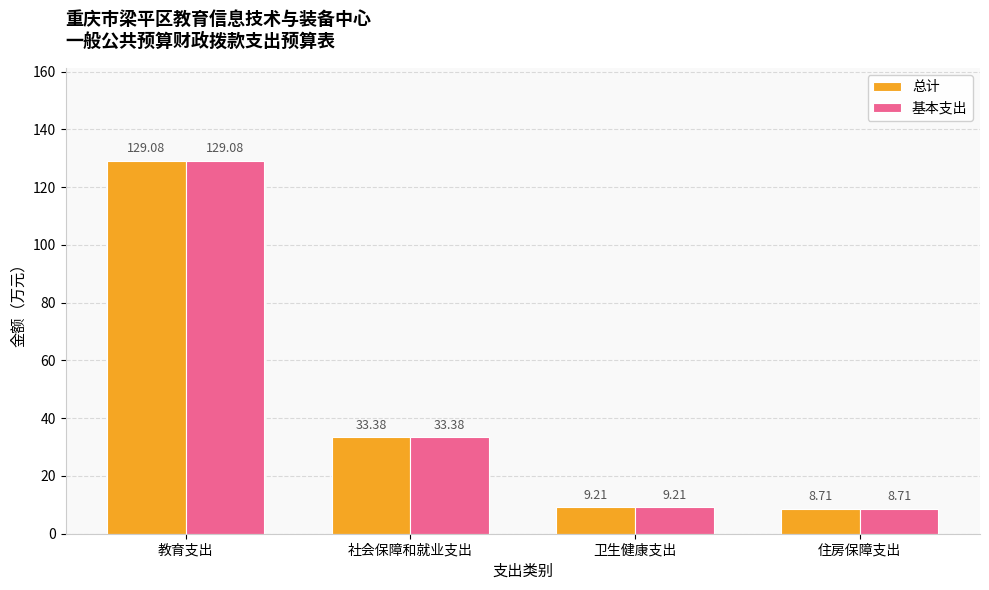

What is the difference between the maximum and minimum values in the 基本支出 series?

120.4